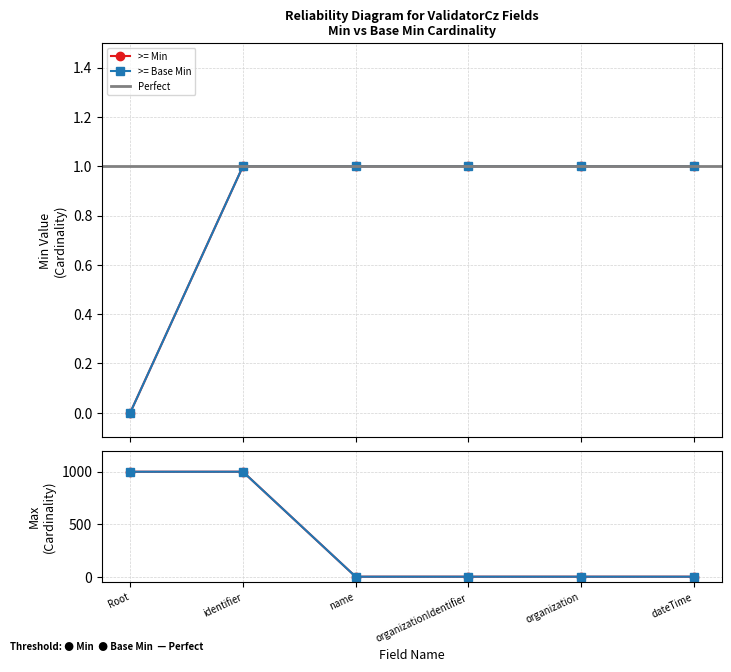

What is the value of the Base Min point at the 2nd from the left?

1